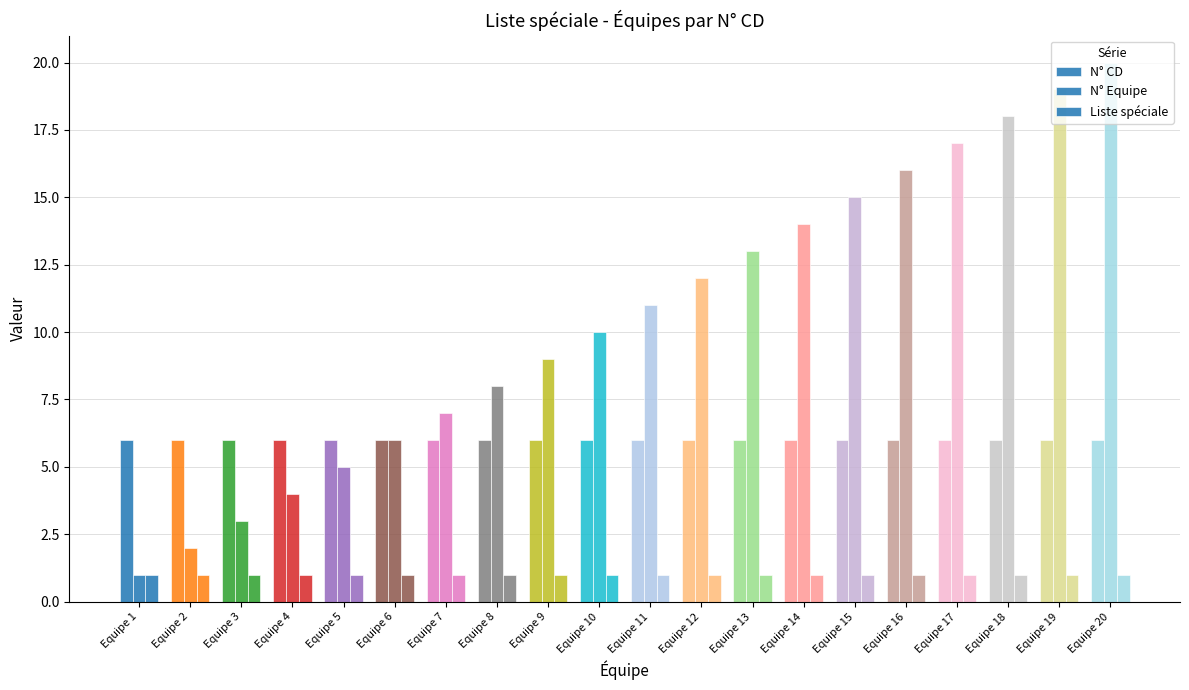

What is the value of the N° Equipe bar at the 18th from the left?

18